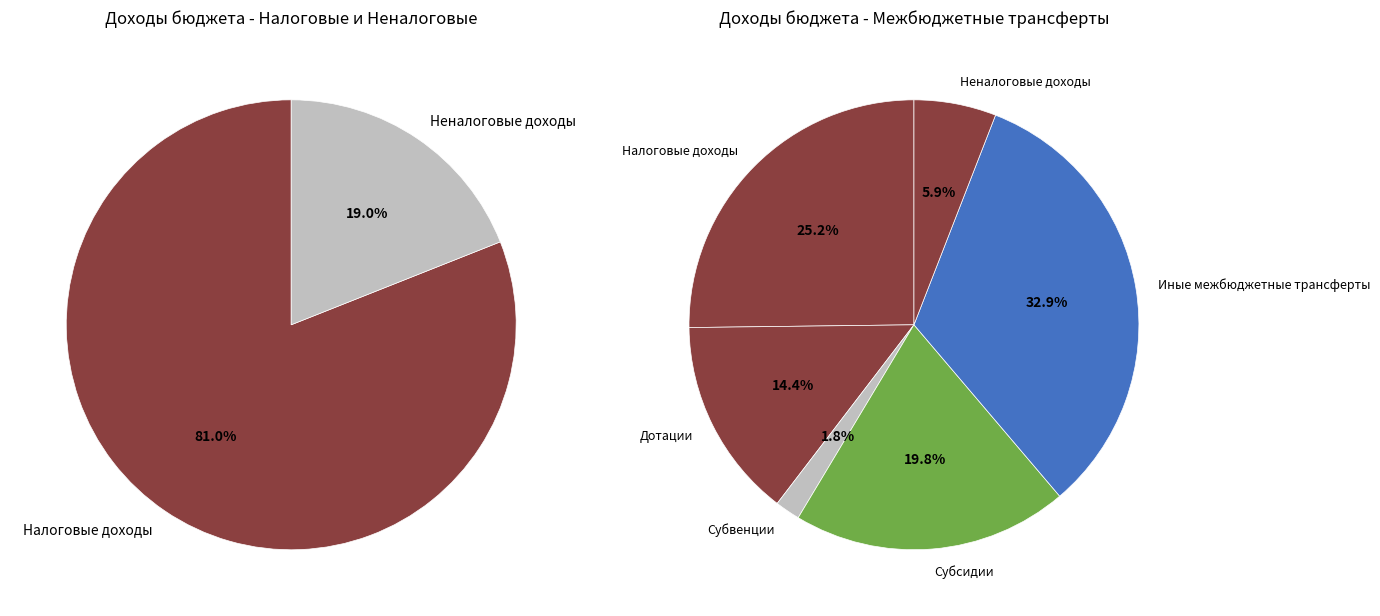

How much of the chart is everything except Субсидии?

80.2%